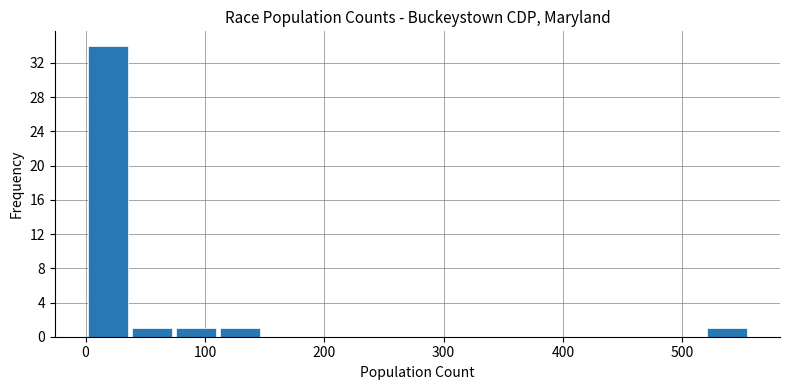

Read against the x-axis, roughly where is the centre of the tallest bar?

20